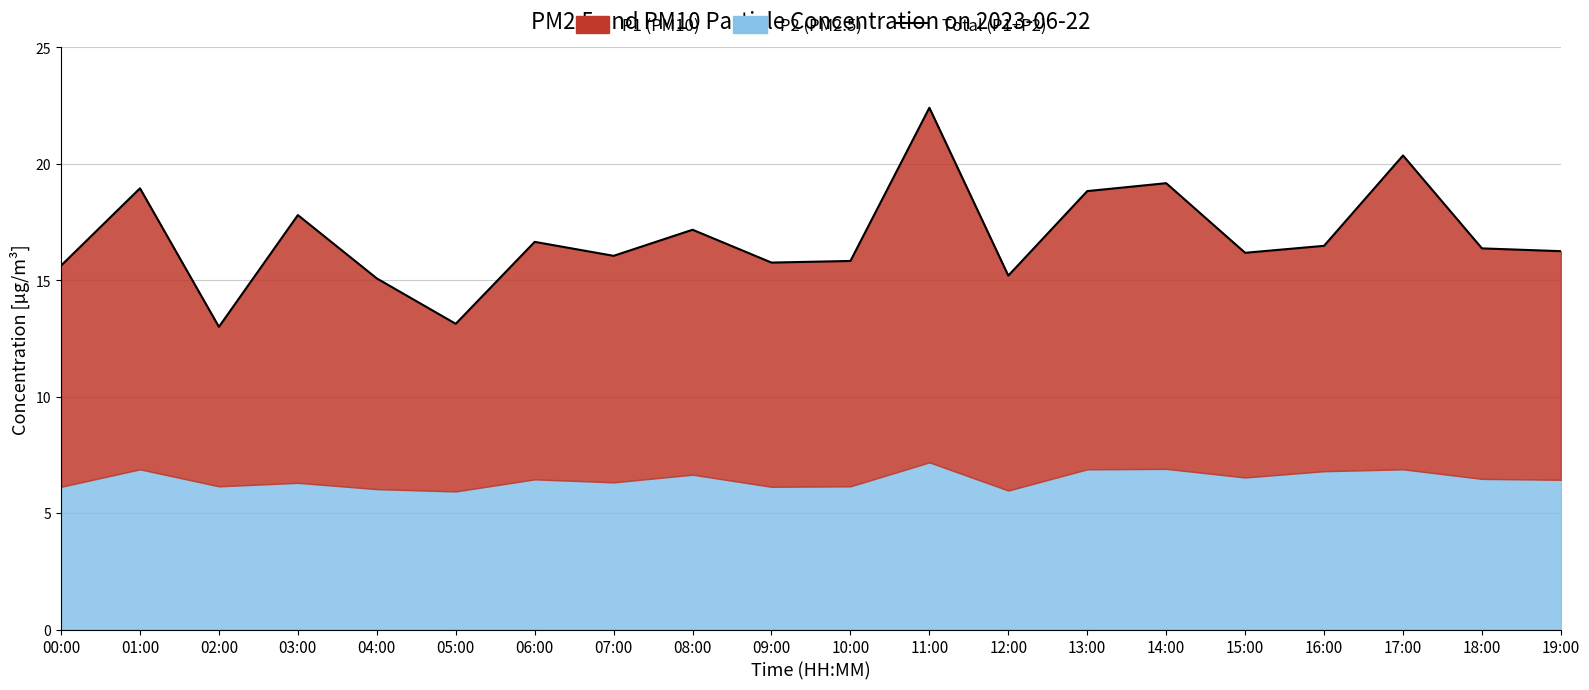

How many values are below 16?

7